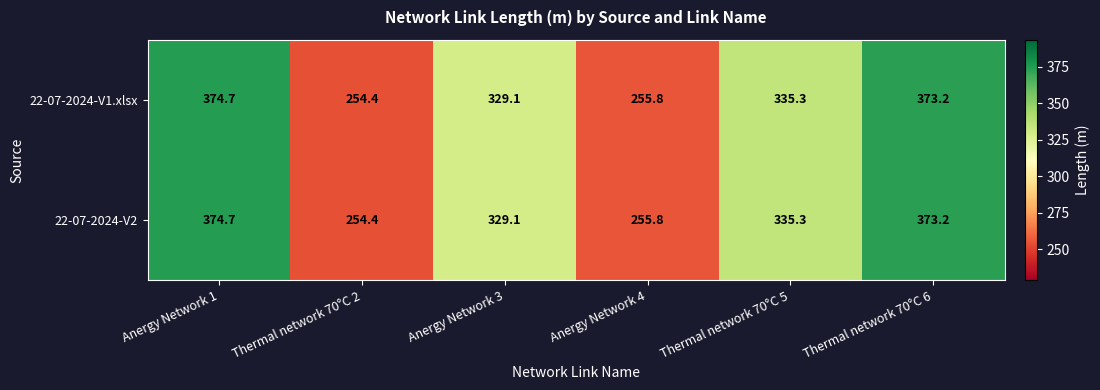

Which category has the lowest value across all series?

Thermal network 70°C 2